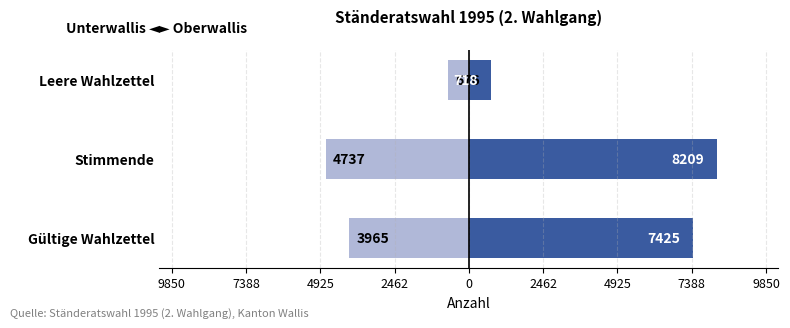

What is the difference between the maximum and minimum values in the Oberwallis (Monitored) series?

7491